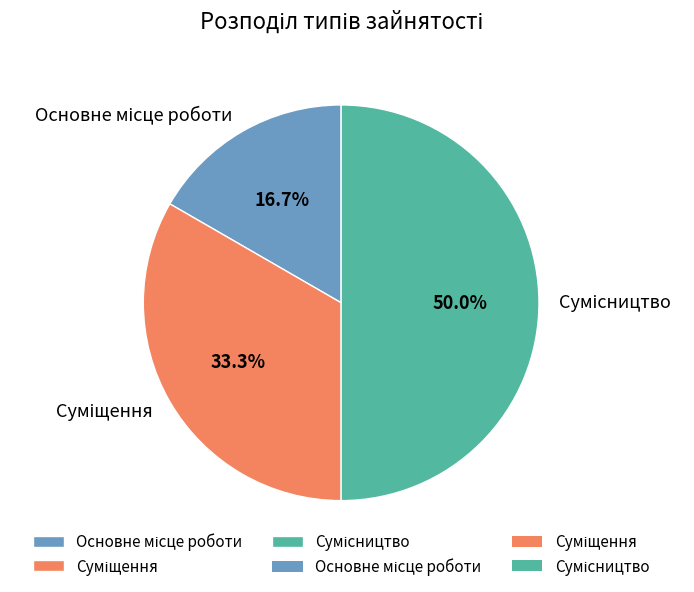

Count the number of slices in the pie.

3